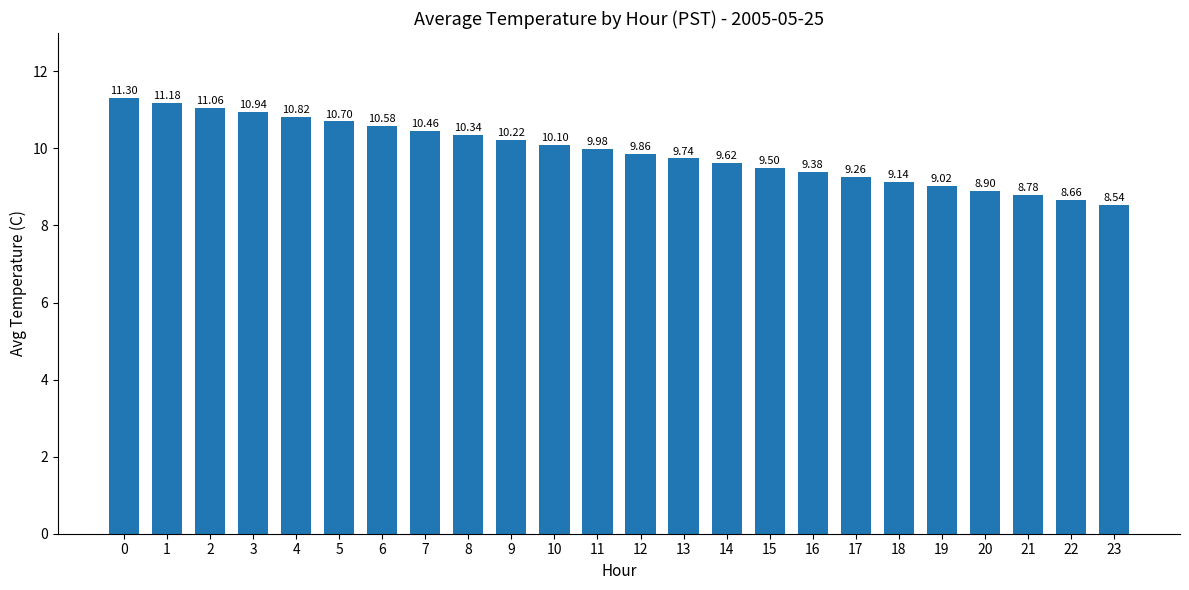

Is it true that the value at 11 is 10.0?

True